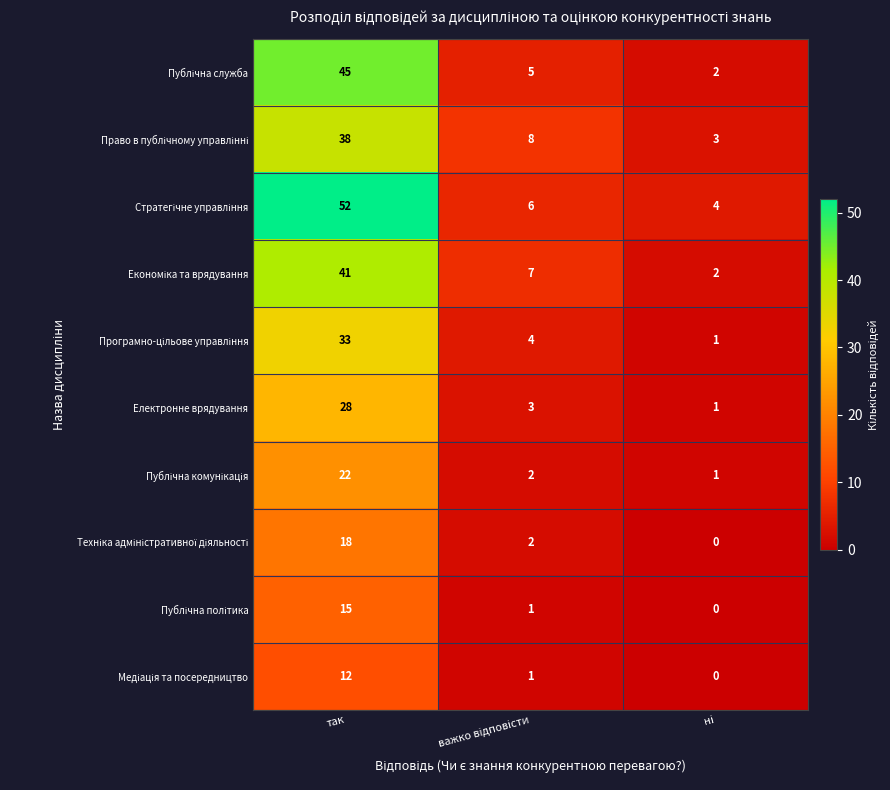

What is the maximum value shown in the chart?

52